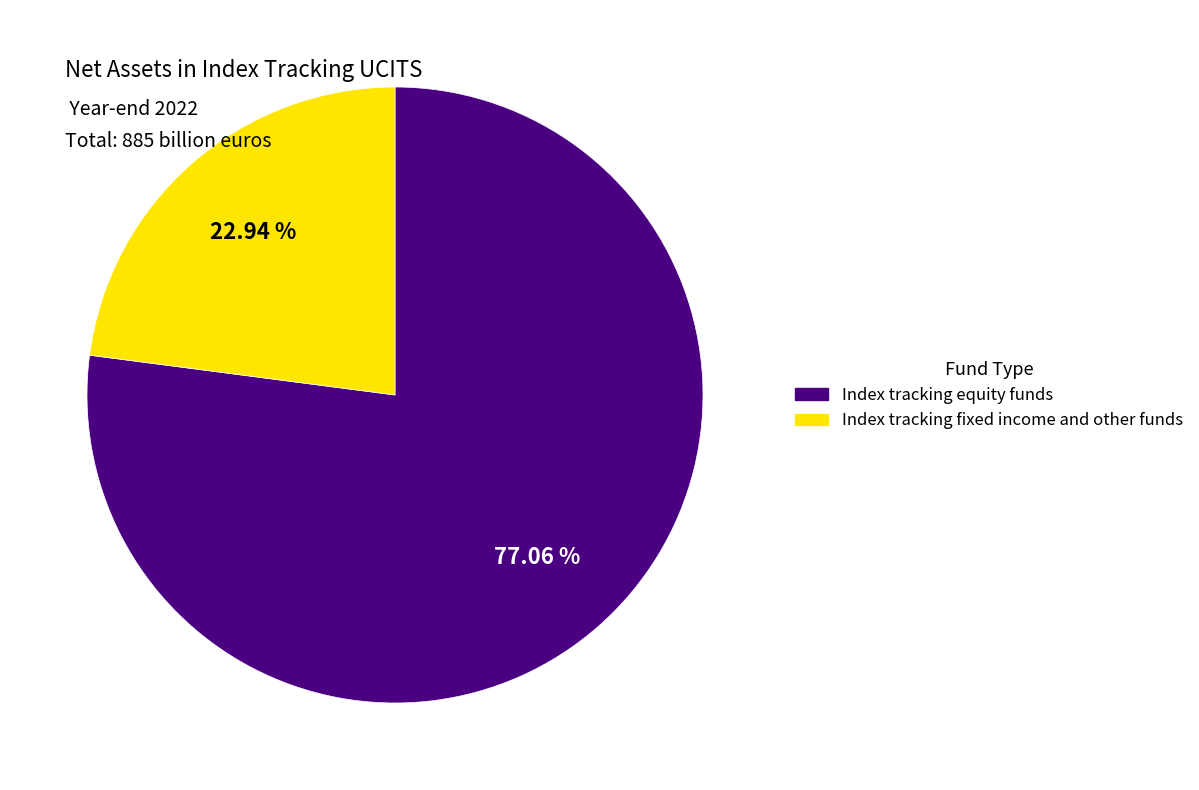

How much of the chart is everything except Index tracking equity funds?

22.9%